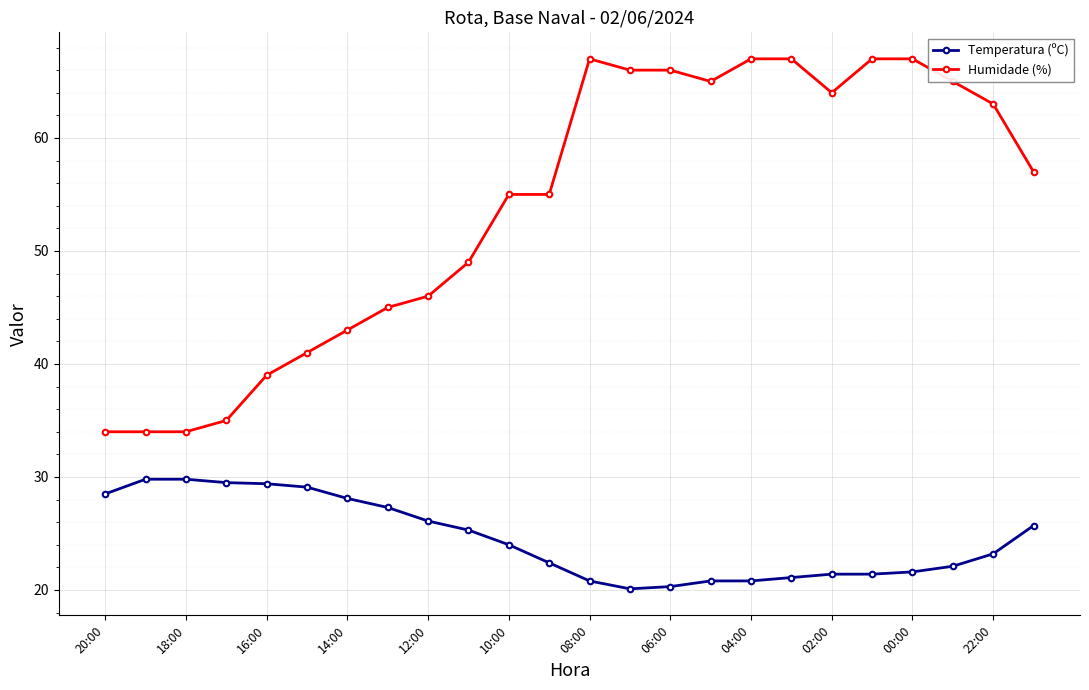

What is the value of the Humidade (%) point at the 24th from the left?

57.0